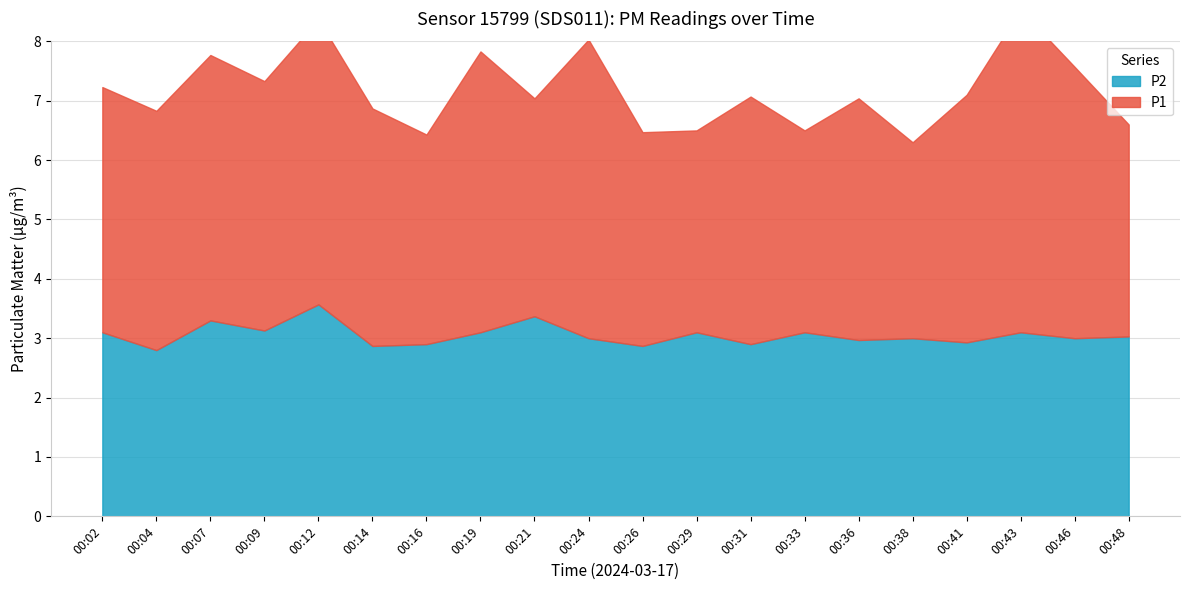

At which category does P1 reach its first local peak?

00:07